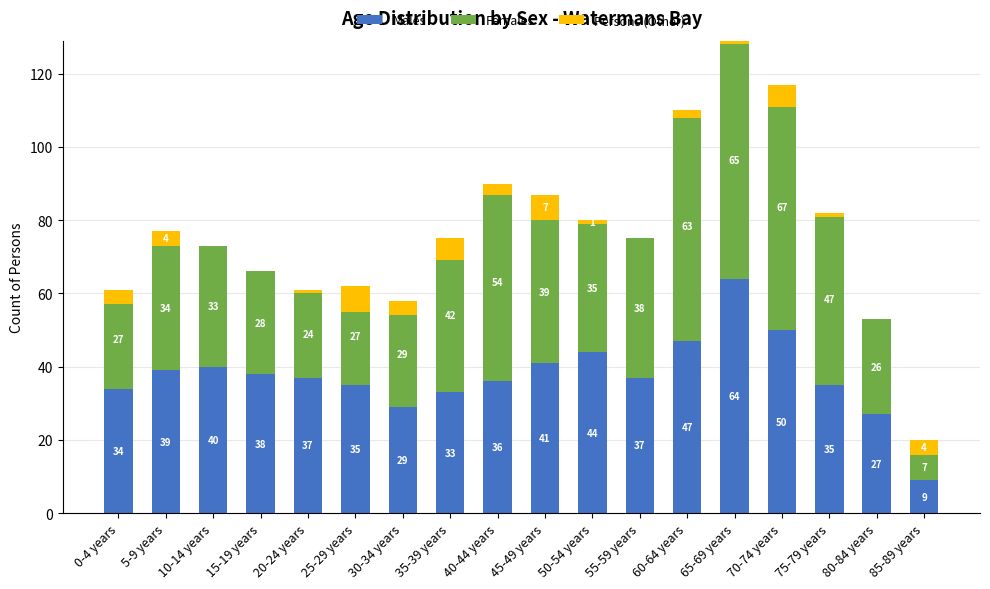

Which series has the largest total across all categories?

Females